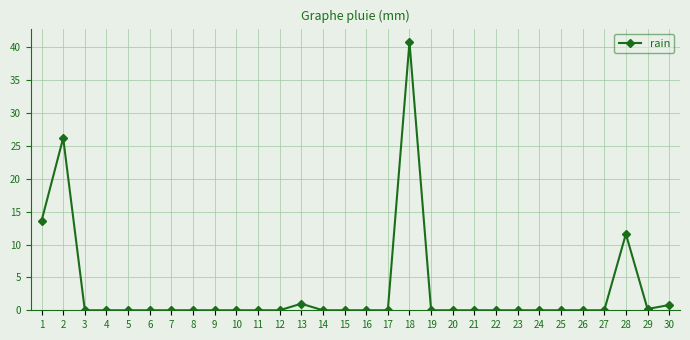

True or false: the data shows 0.0 at 24.

True